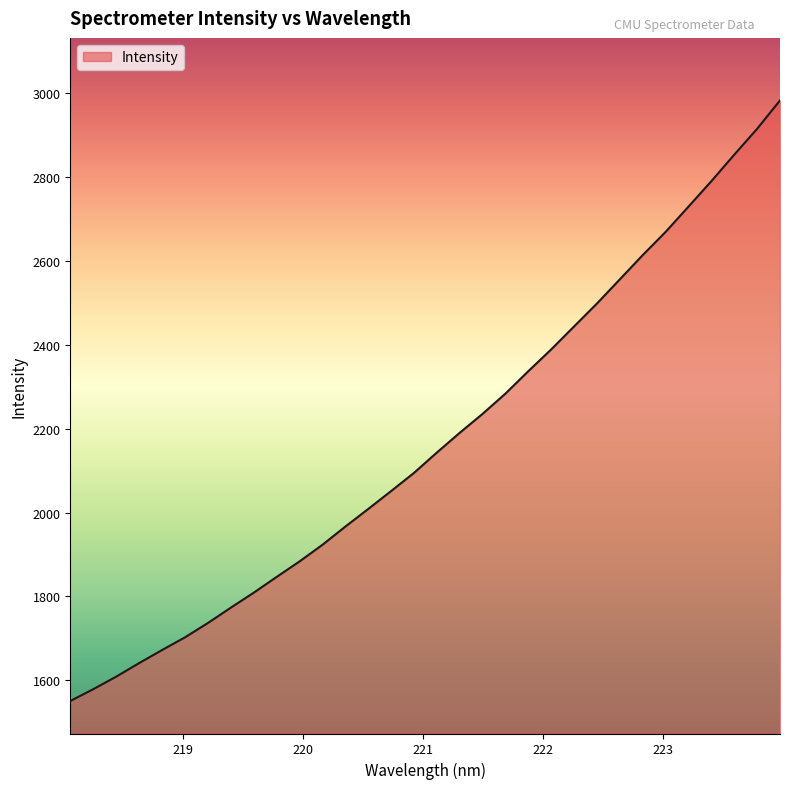

What is the smallest value displayed?

1550.8